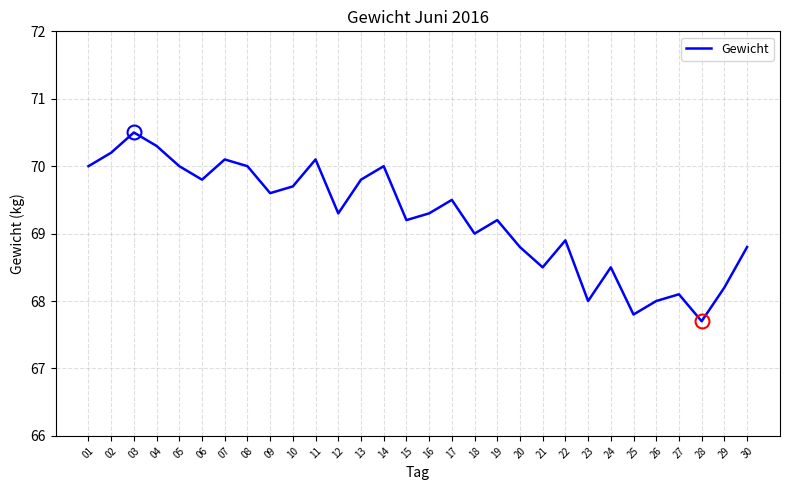

How many interior local peaks (higher than both neighbors) does the data have?

9